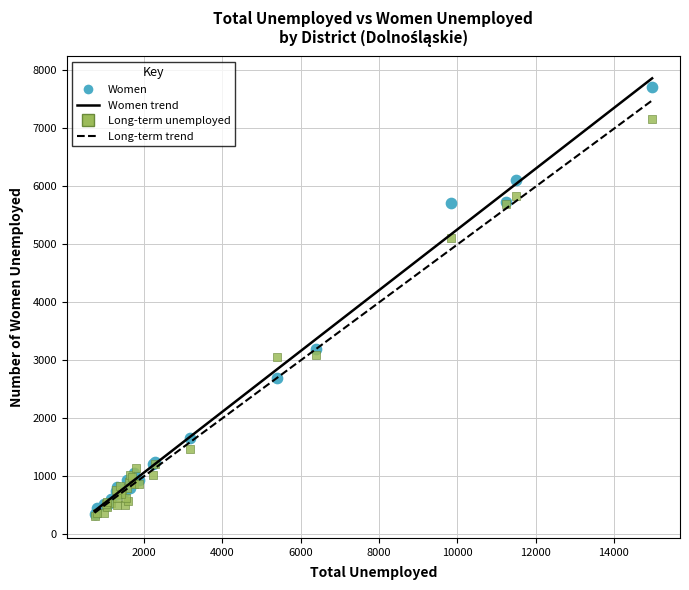

Which series contains the highest Y value?

Women